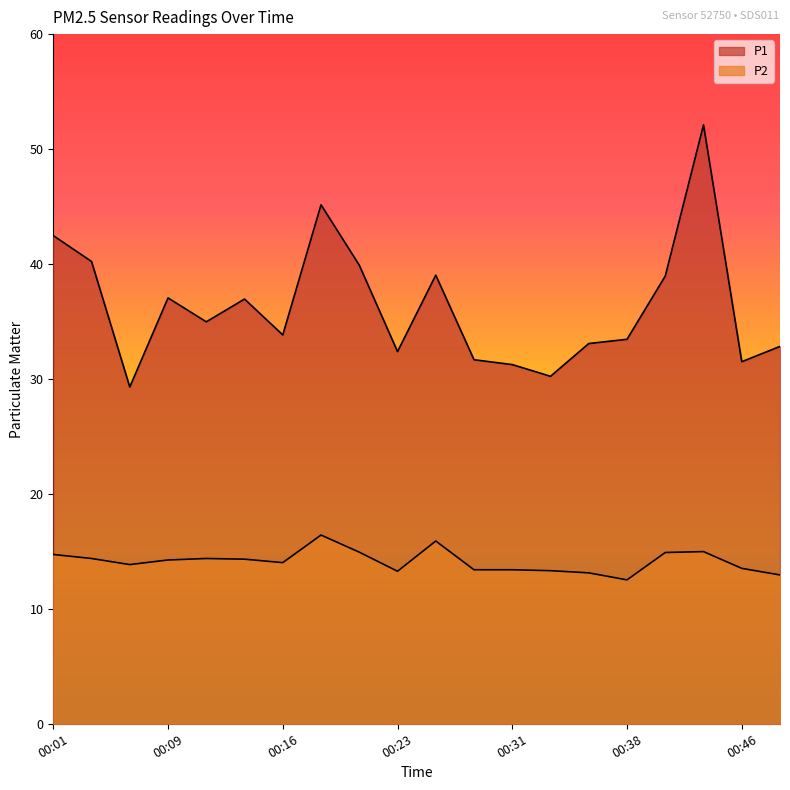

What is the value of the P1 point at the 15th from the left?

33.1